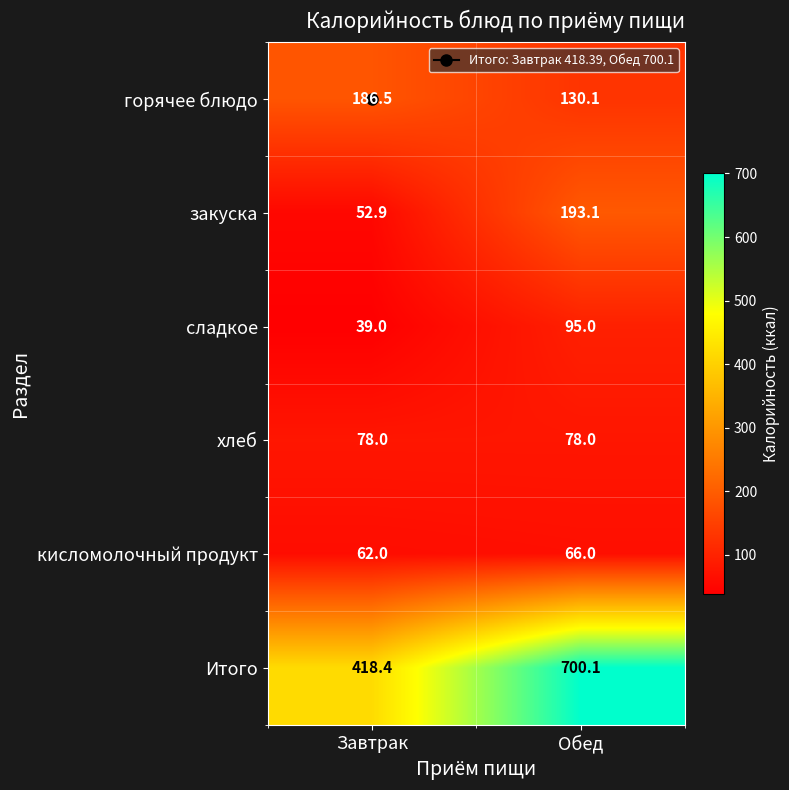

At which label does закуска first exceed 193?

Обед